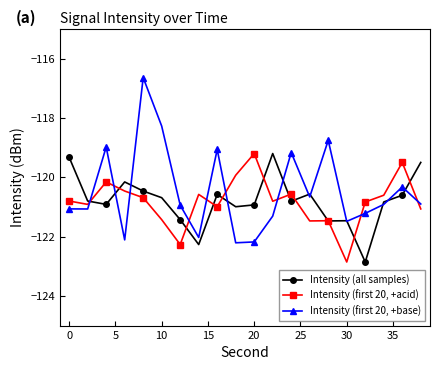

In Intensity (first 20, +base), how many points are higher than both neighbors (excluding endpoints)?

6